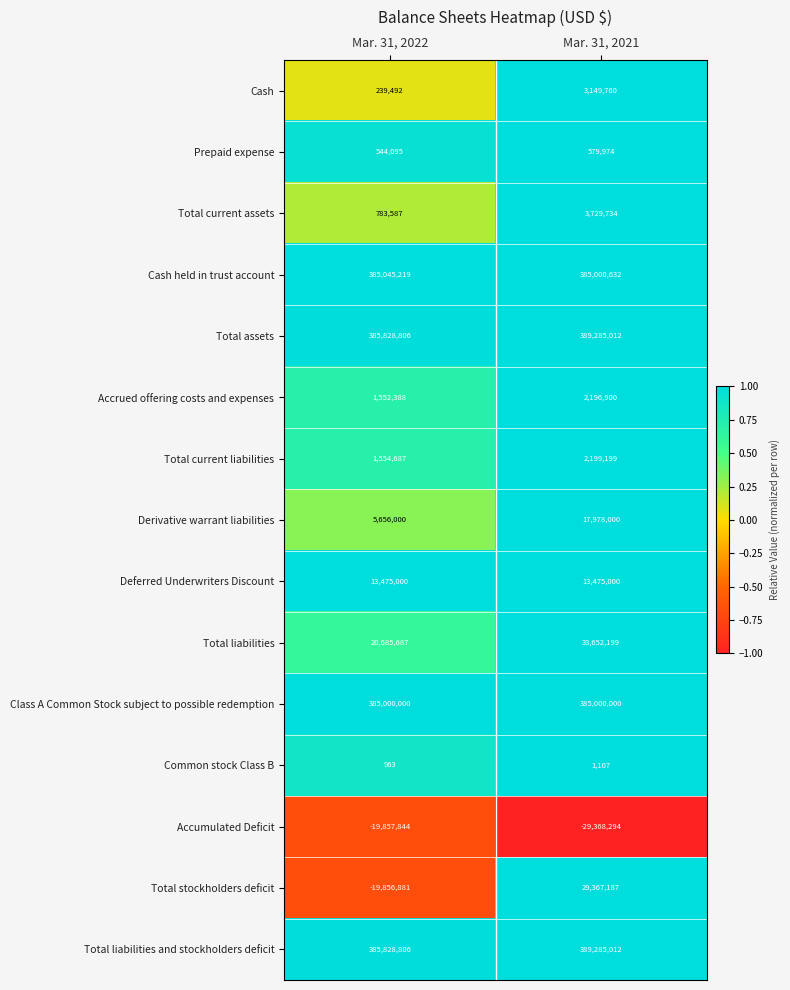

Count the number of data series in this chart.

15